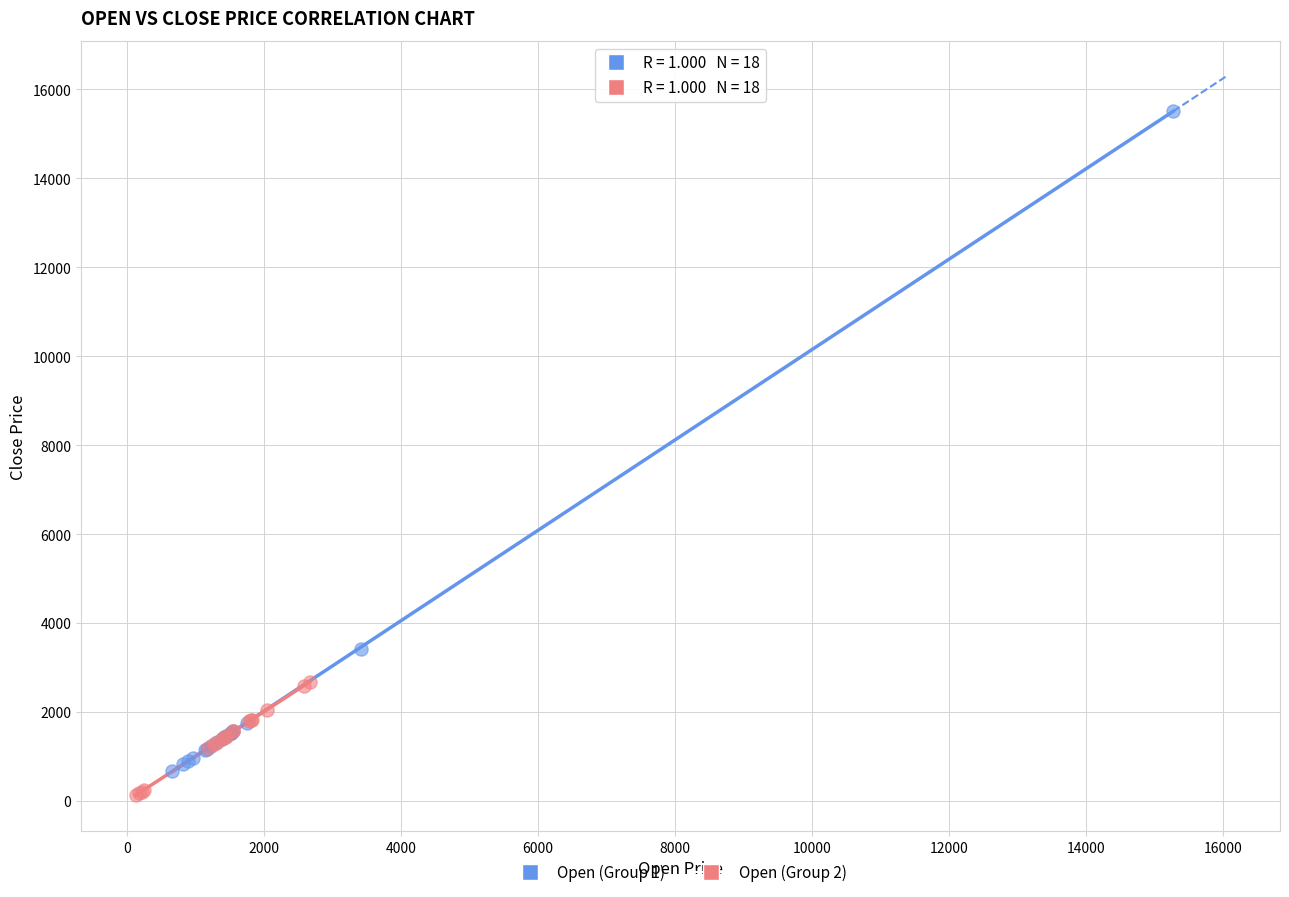

Which series reaches the maximum Y coordinate?

Open (Group 1)